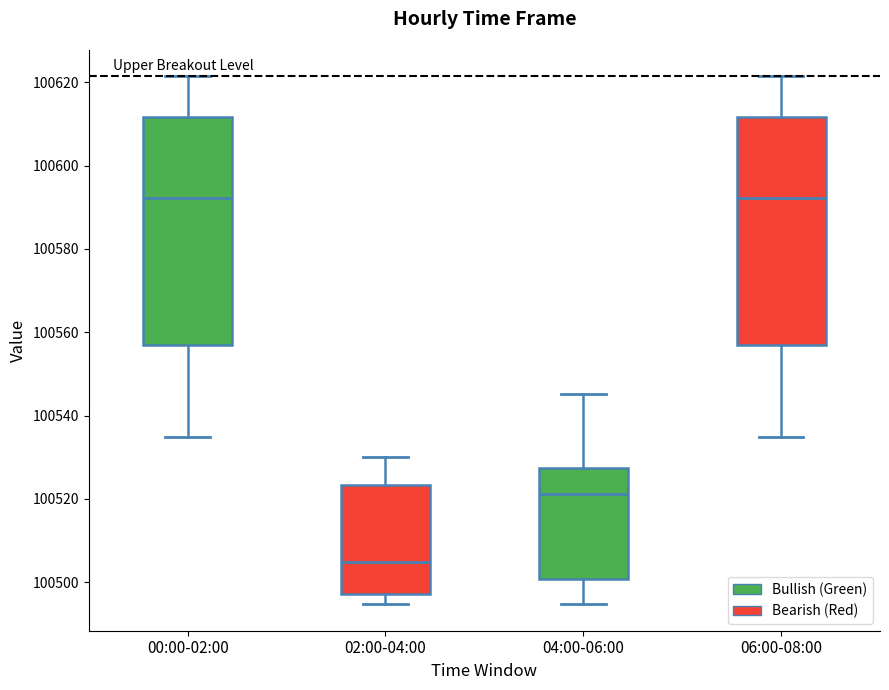

Reading left to right, transcribe this box plot: for each box, give where its median line is, the range the box spans, and where its two whiskers end, as read against the y-axis. The values are not printed on the chart, so give them approximately, as read against the axis.

00:00-02:00: median 100592, box 100556 to 100612, whiskers 100534 to 100622
02:00-04:00: median 100504, box 100498 to 100524, whiskers 100494 to 100530
04:00-06:00: median 100522, box 100500 to 100528, whiskers 100494 to 100546
06:00-08:00: median 100592, box 100556 to 100612, whiskers 100534 to 100622